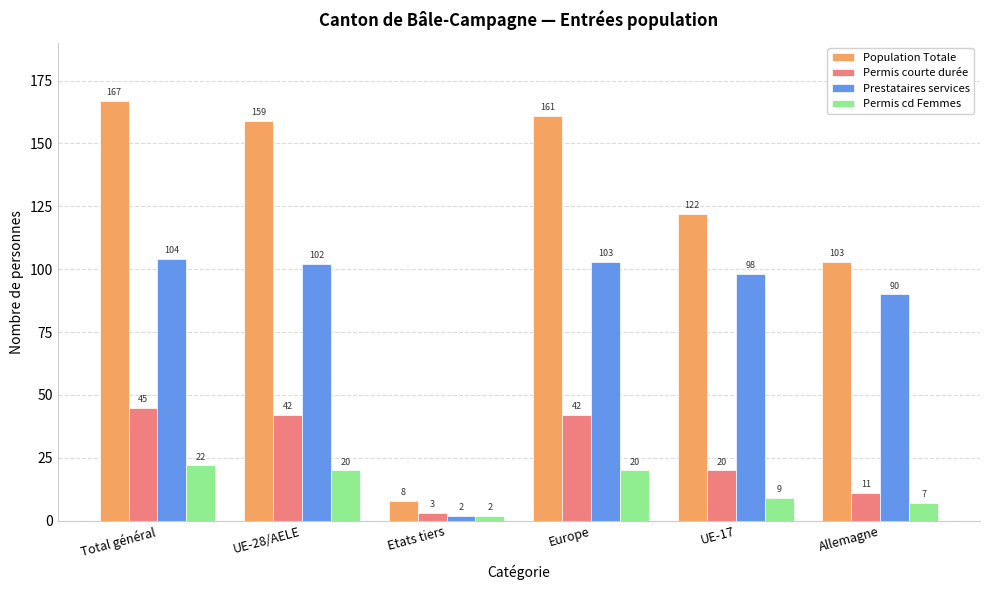

Count the Permis cd Femmes values in the range 7 to 20.

4